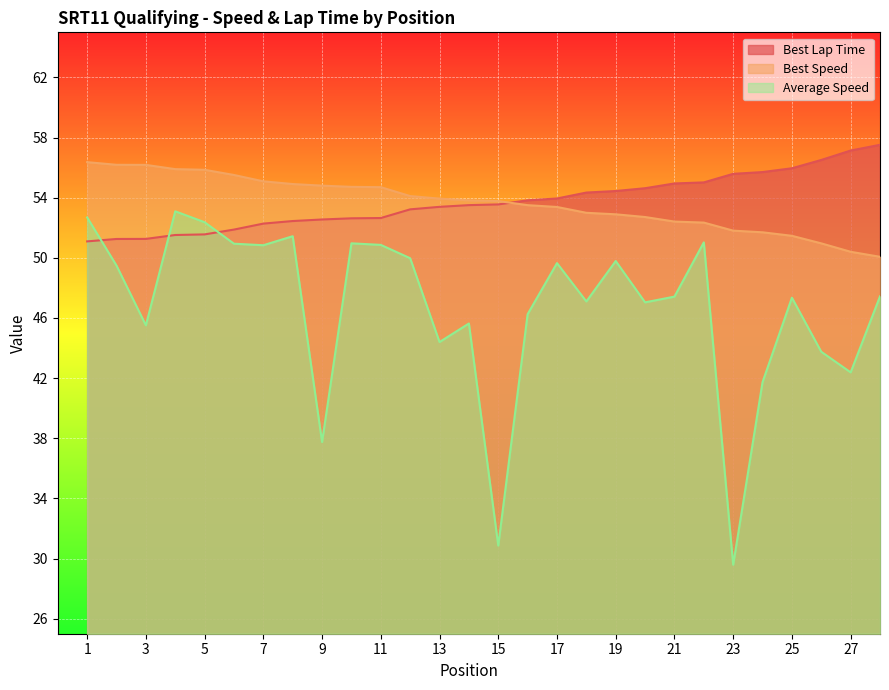

How many data points does each series have?

28